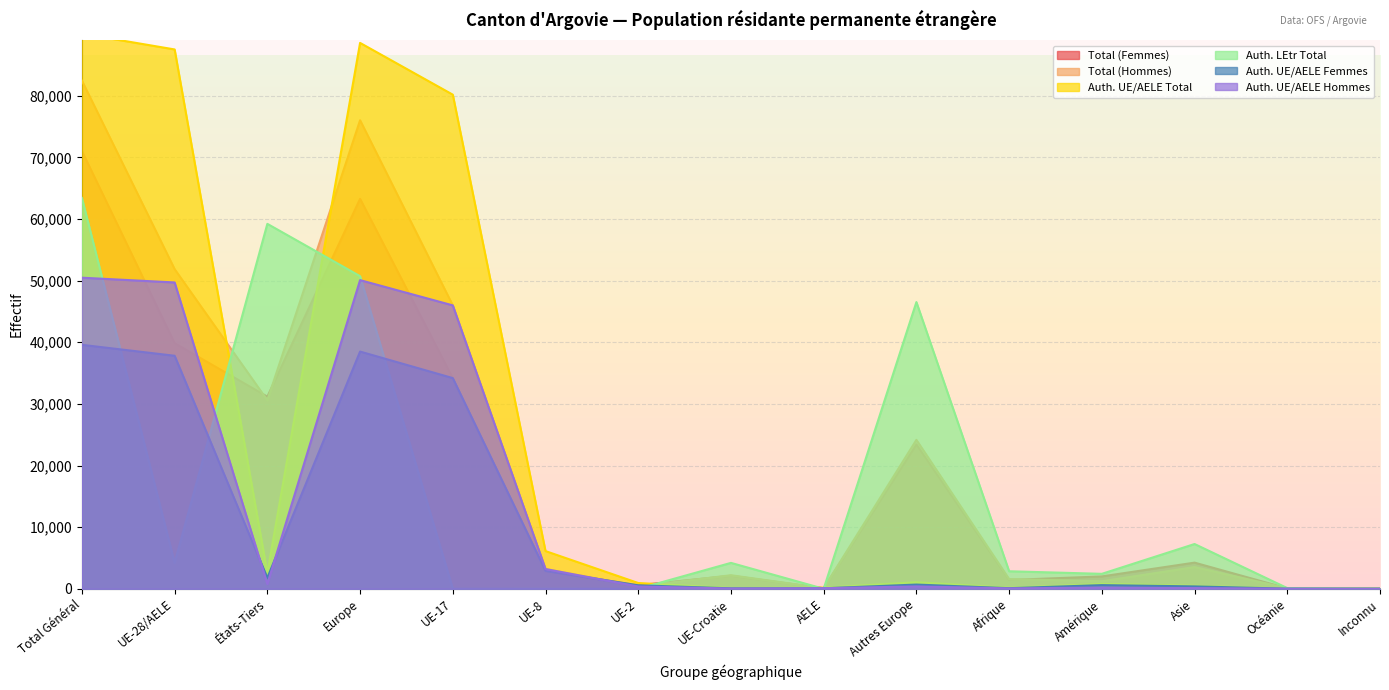

True or false: Auth. UE/AELE Hommes and Auth. UE/AELE Femmes intersect in this chart.

True